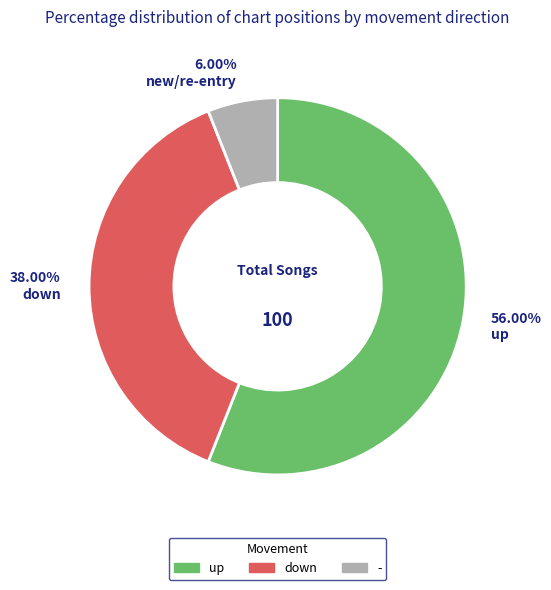

What is the ratio of the value at up to the value at down?

1.5